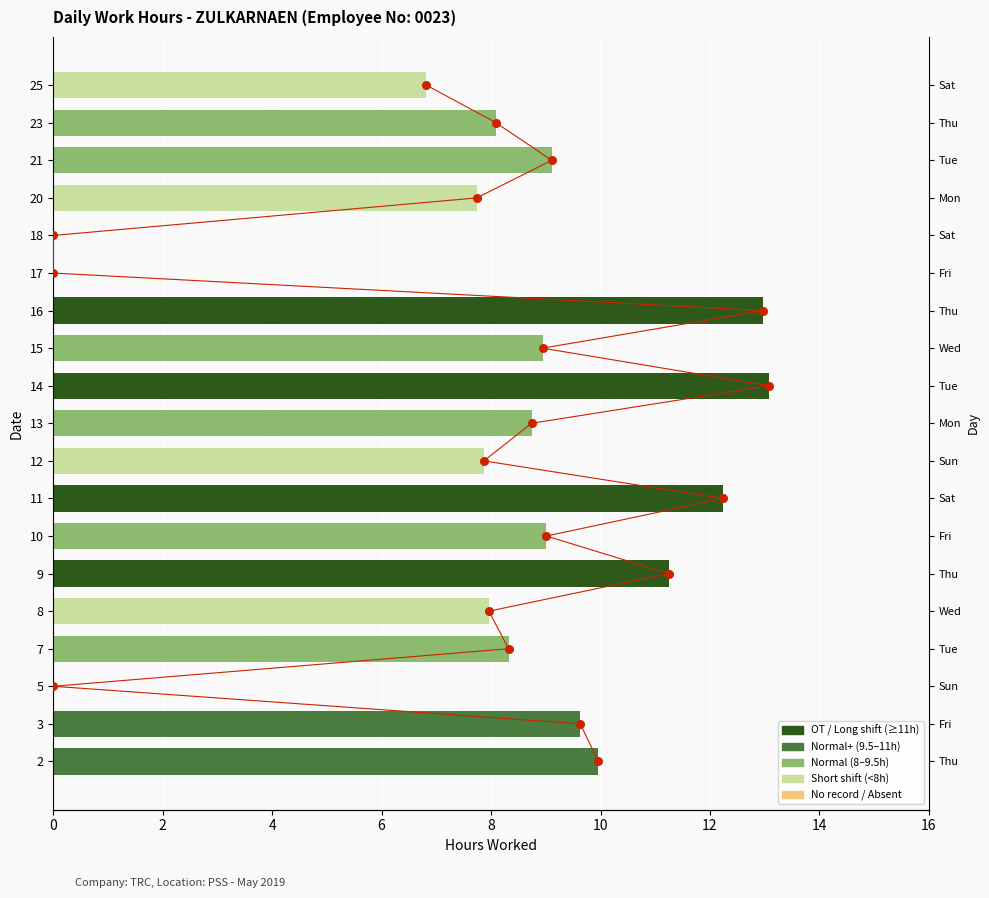

What is the ratio of the value at 2 to the value at 7?

1.2